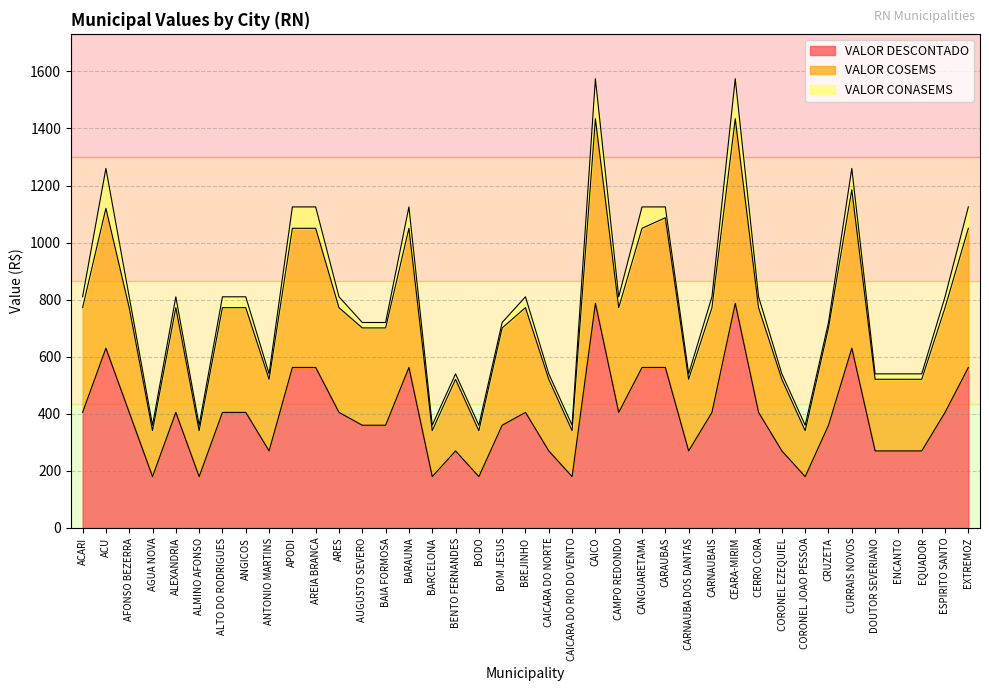

Between CAMPO REDONDO and ARES, which is larger?

CAMPO REDONDO